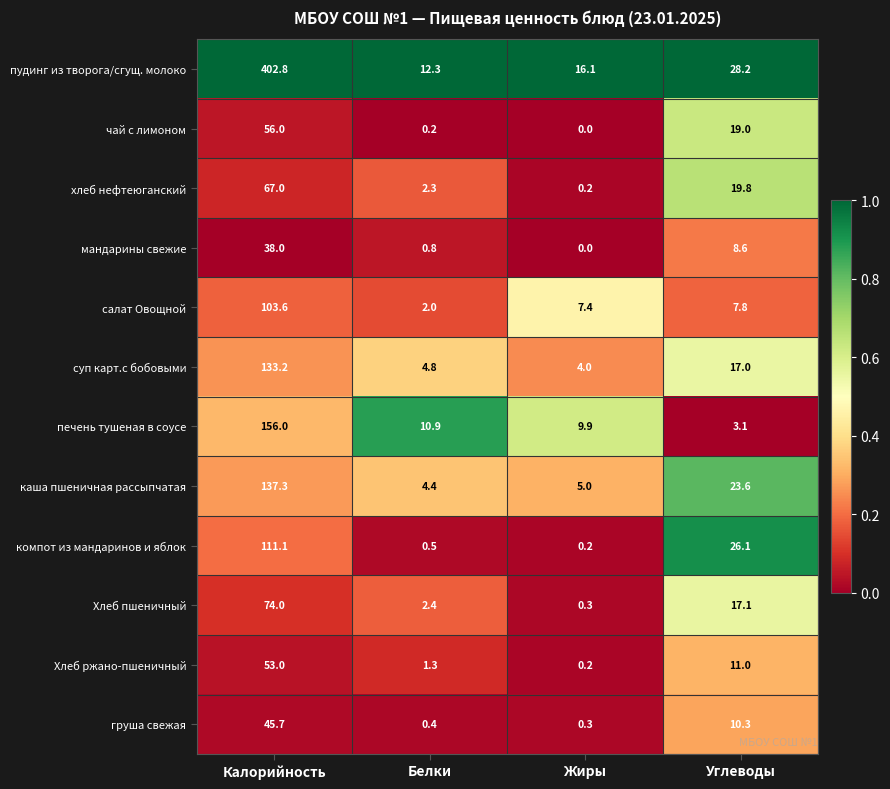

What is the difference between the highest and lowest values at Углеводы?

25.1